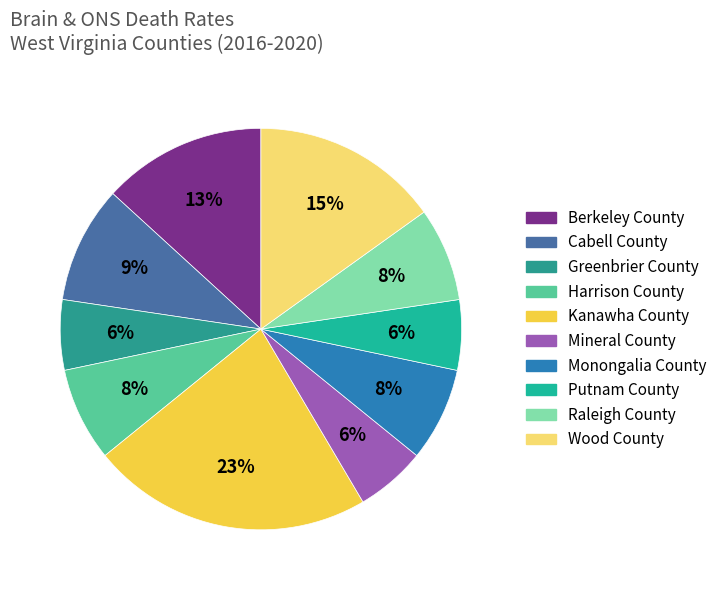

The Cabell County slice represents 2% of the pie. True or false?

False